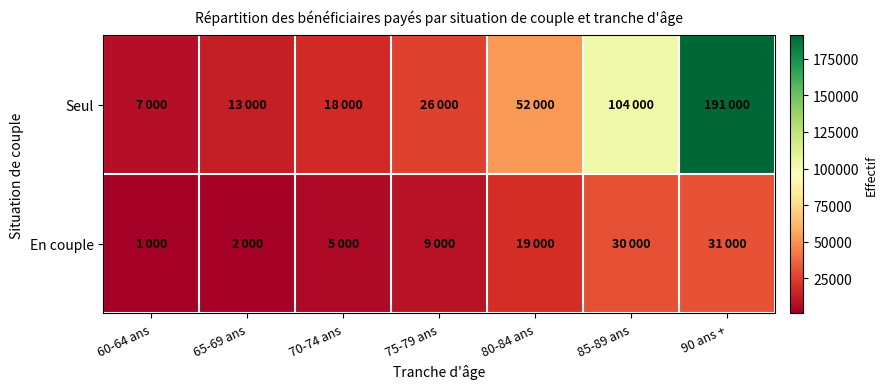

At how many categories does at least one series exceed 43648?

3